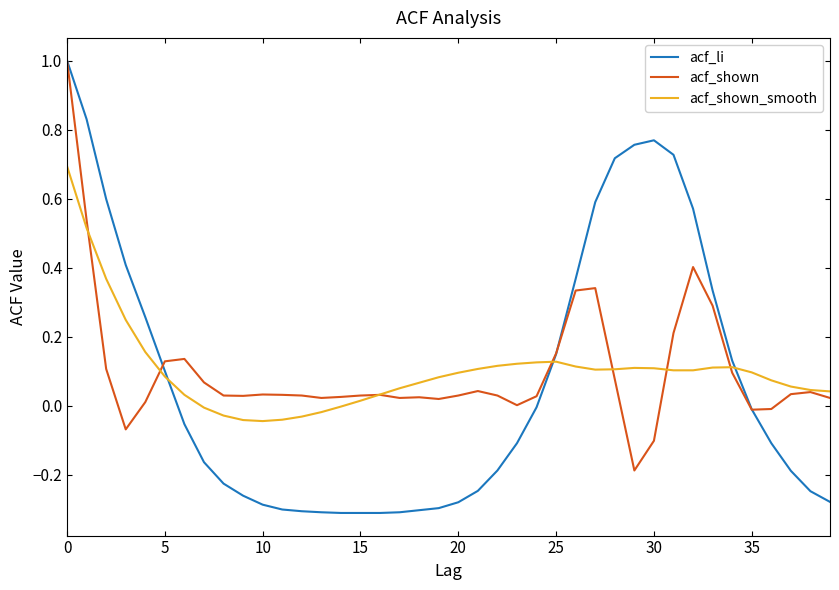

Which series has the largest range (max minus min)?

acf_li